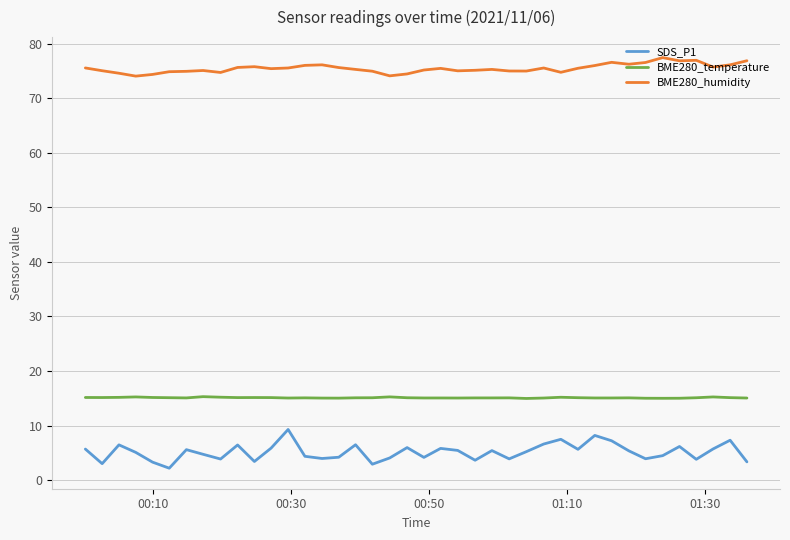

At how many categories does at least one series exceed 39?

40